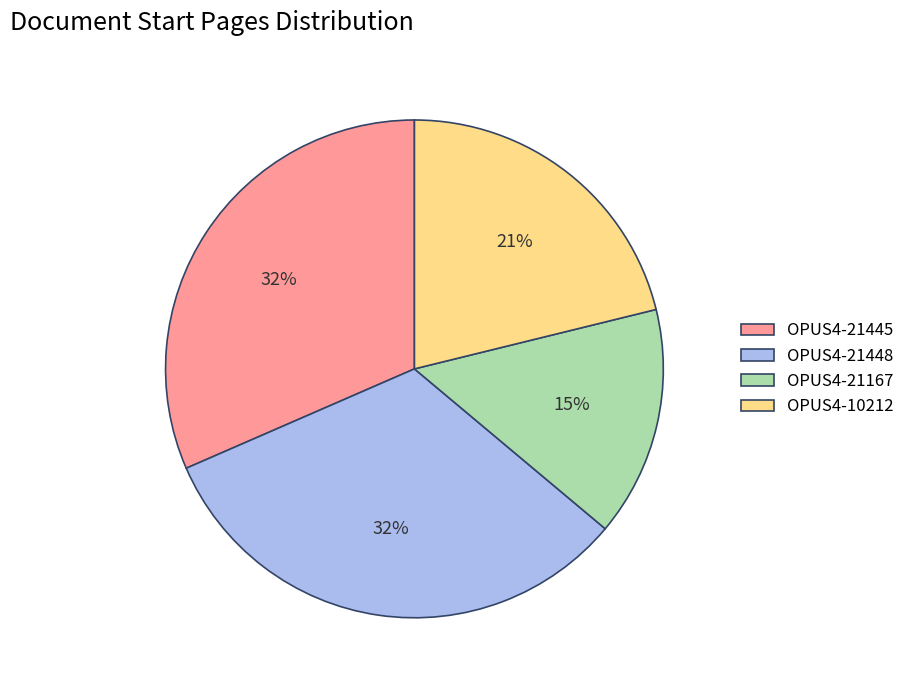

To the nearest percent, what is the difference between the OPUS4-21445 and OPUS4-21167 slice percentages?

17%